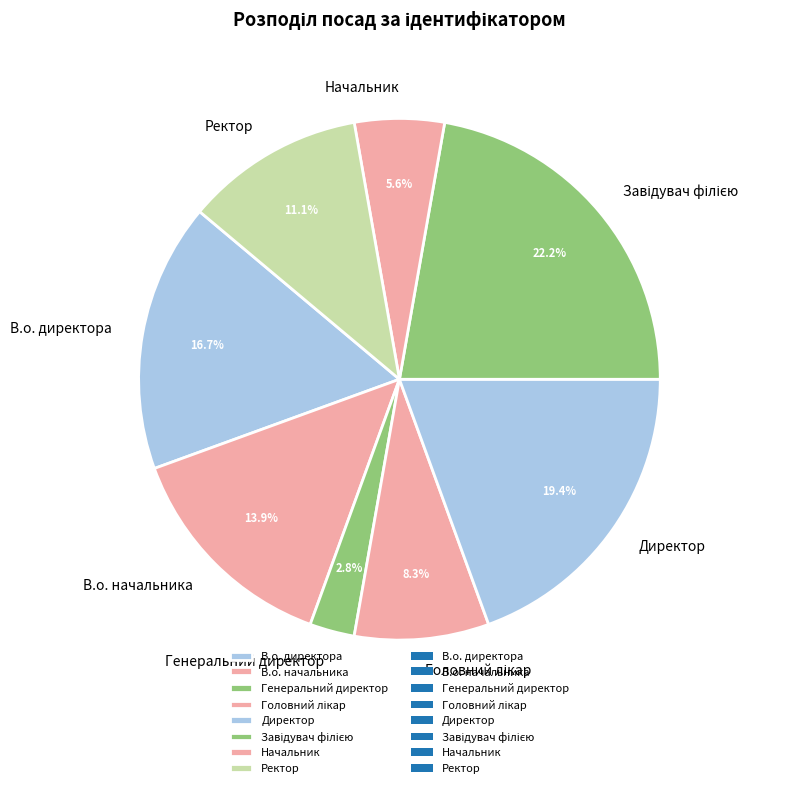

What is the smallest slice in the pie chart?

Генеральний директор